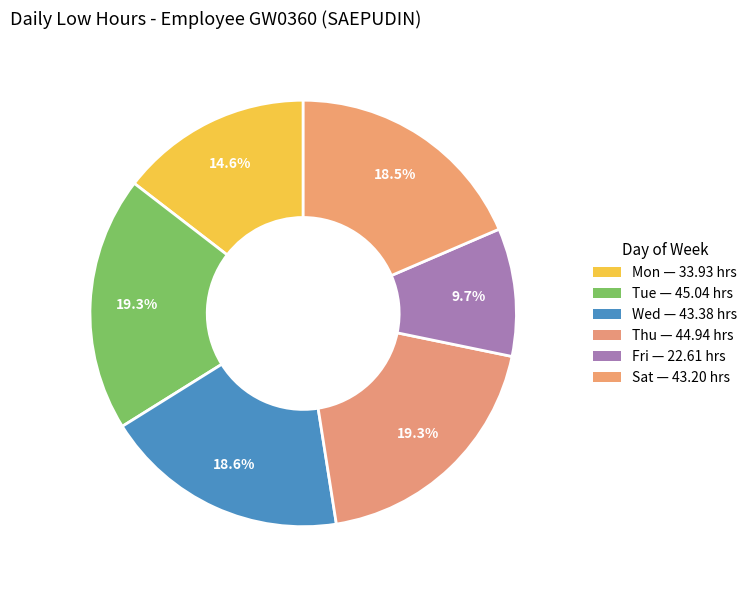

Count the number of slices in the pie.

6